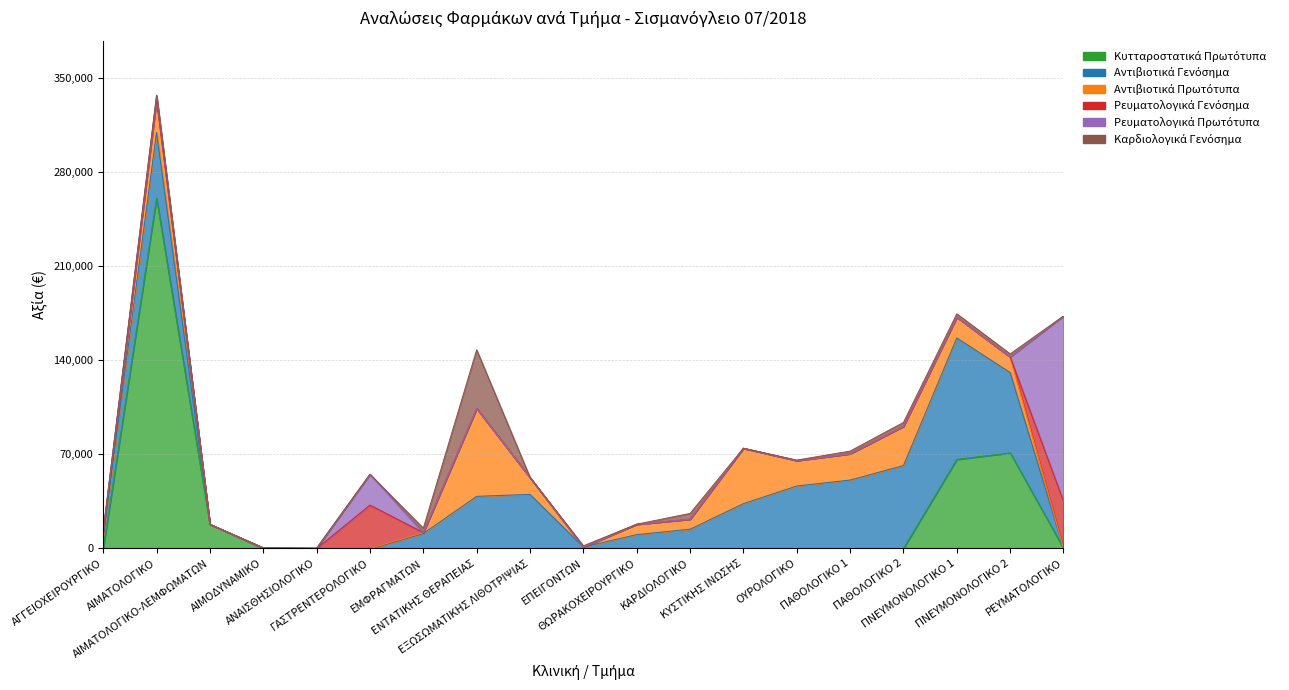

After their last crossing, which series has the higher values: Αντιβιοτικά Πρωτότυπα or Αντιβιοτικά Γενόσημα?

Αντιβιοτικά Γενόσημα